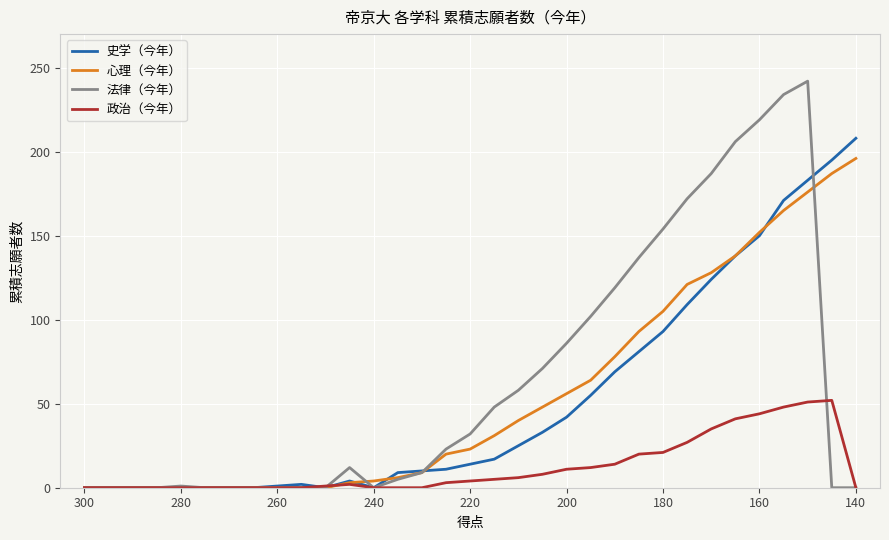

How many lines are shown in the chart?

4